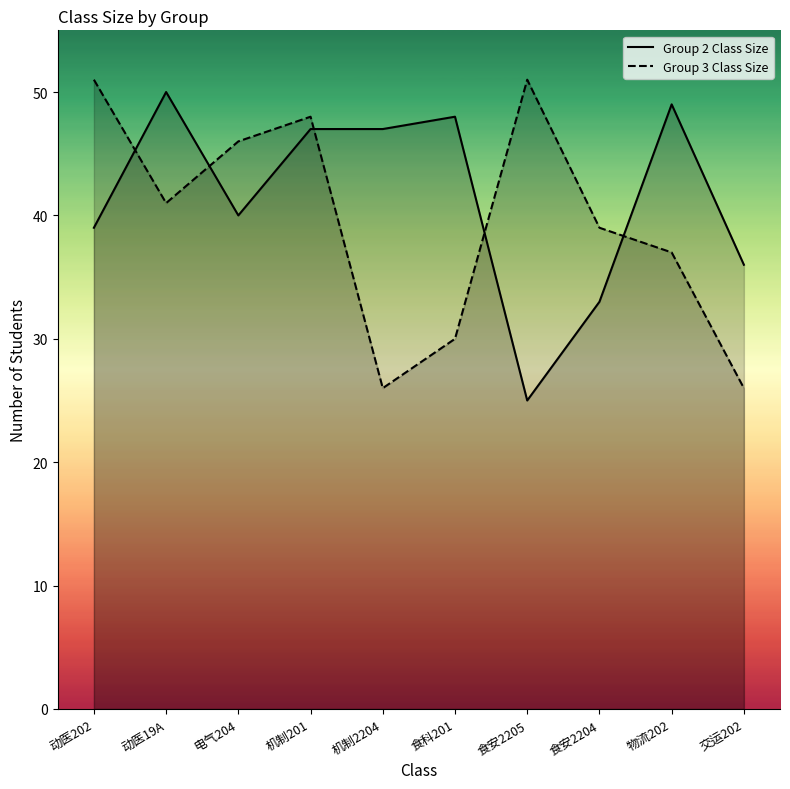

What is the label of the 8th point from the left?

食安2204